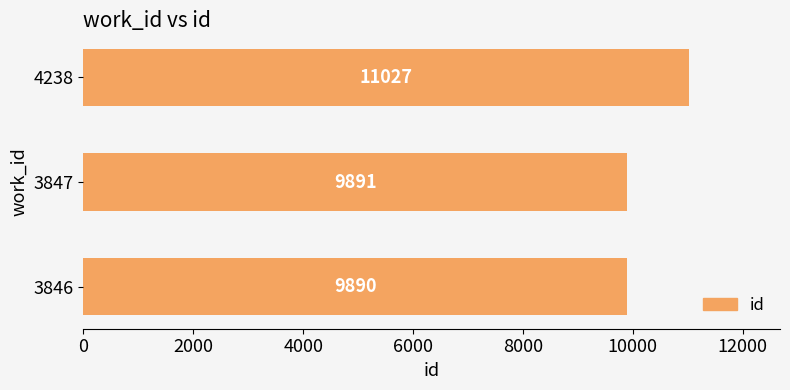

The value at 4238 is 11027. True or false?

True